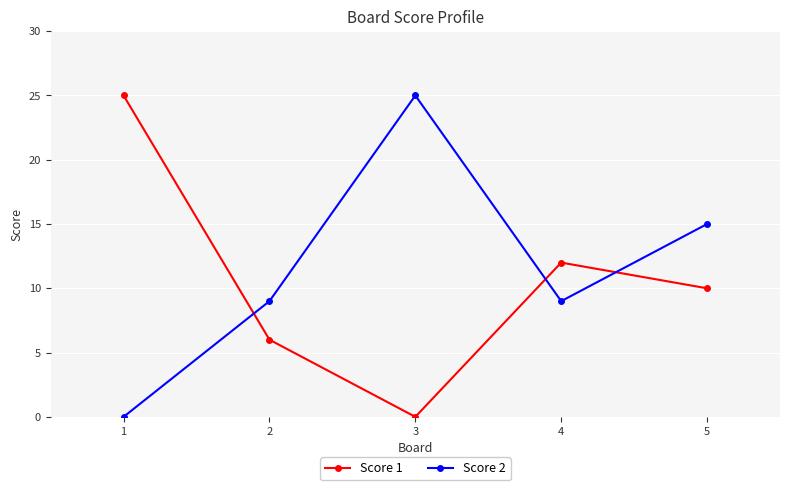

Is the value of Score 2 at 5 greater than the value of Score 1 at 2?

Yes